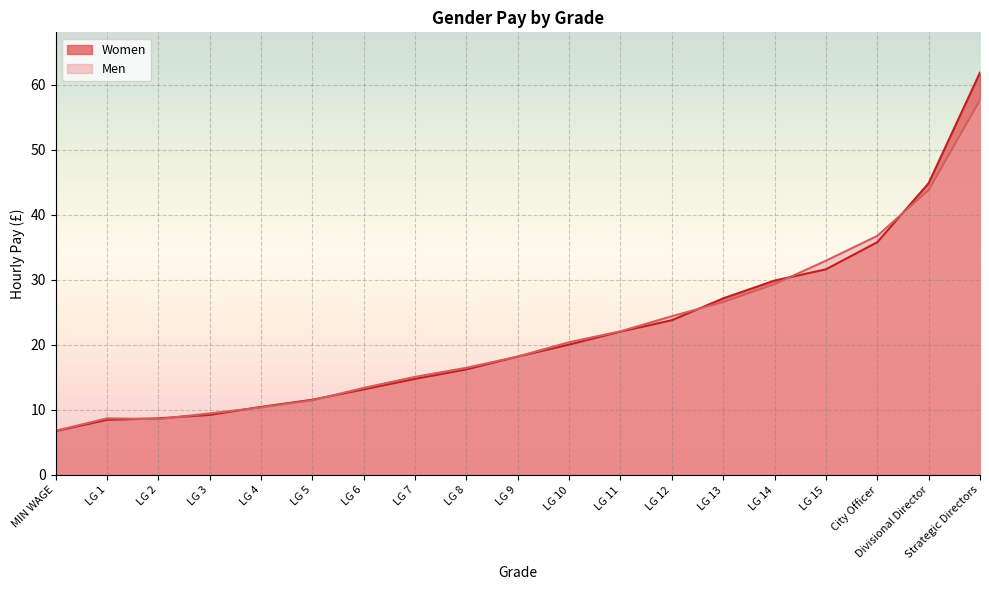

Which category has the lowest value across all series?

MIN WAGE